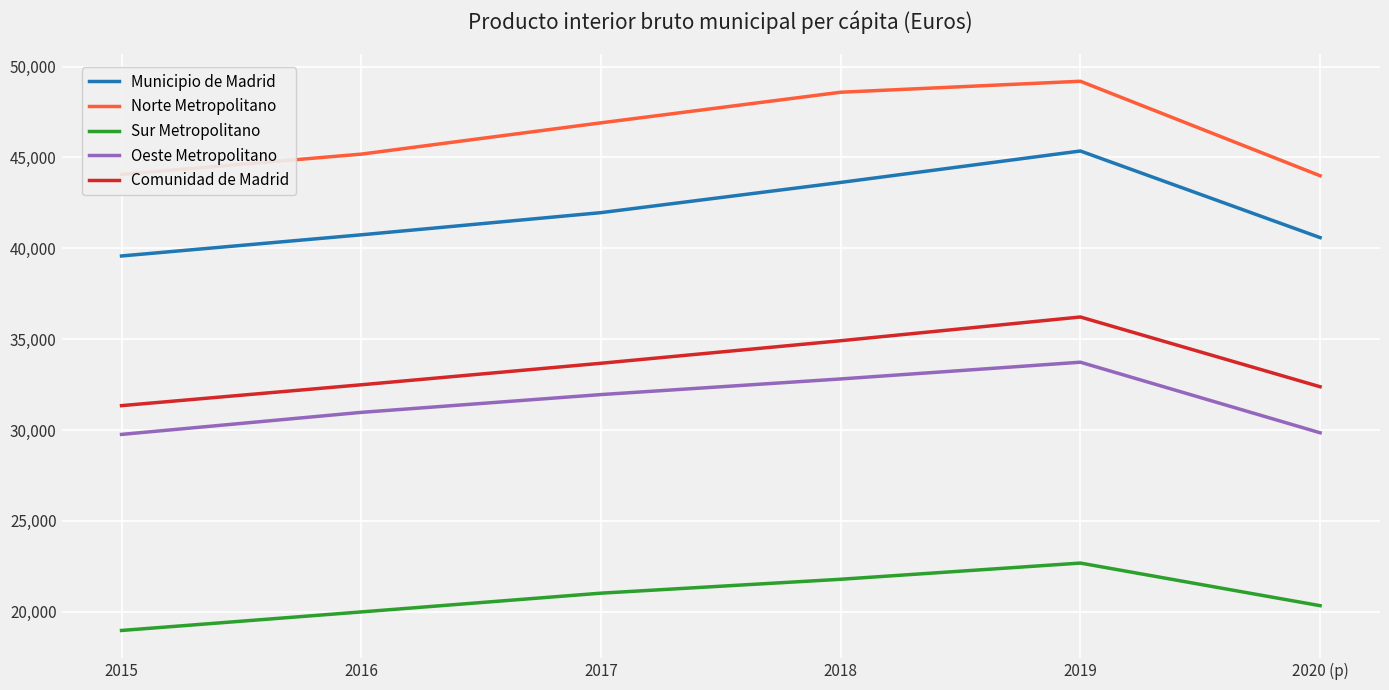

True or false: Comunidad de Madrid and Municipio de Madrid intersect in this chart.

False